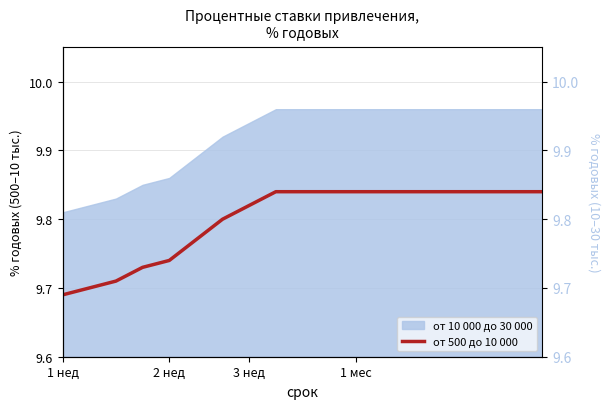

Does the chart display data point markers on the line(s)?

No